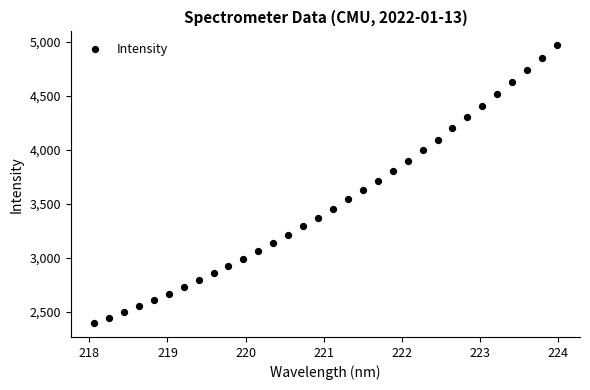

What is the range of X values (max minus min)?

5.9